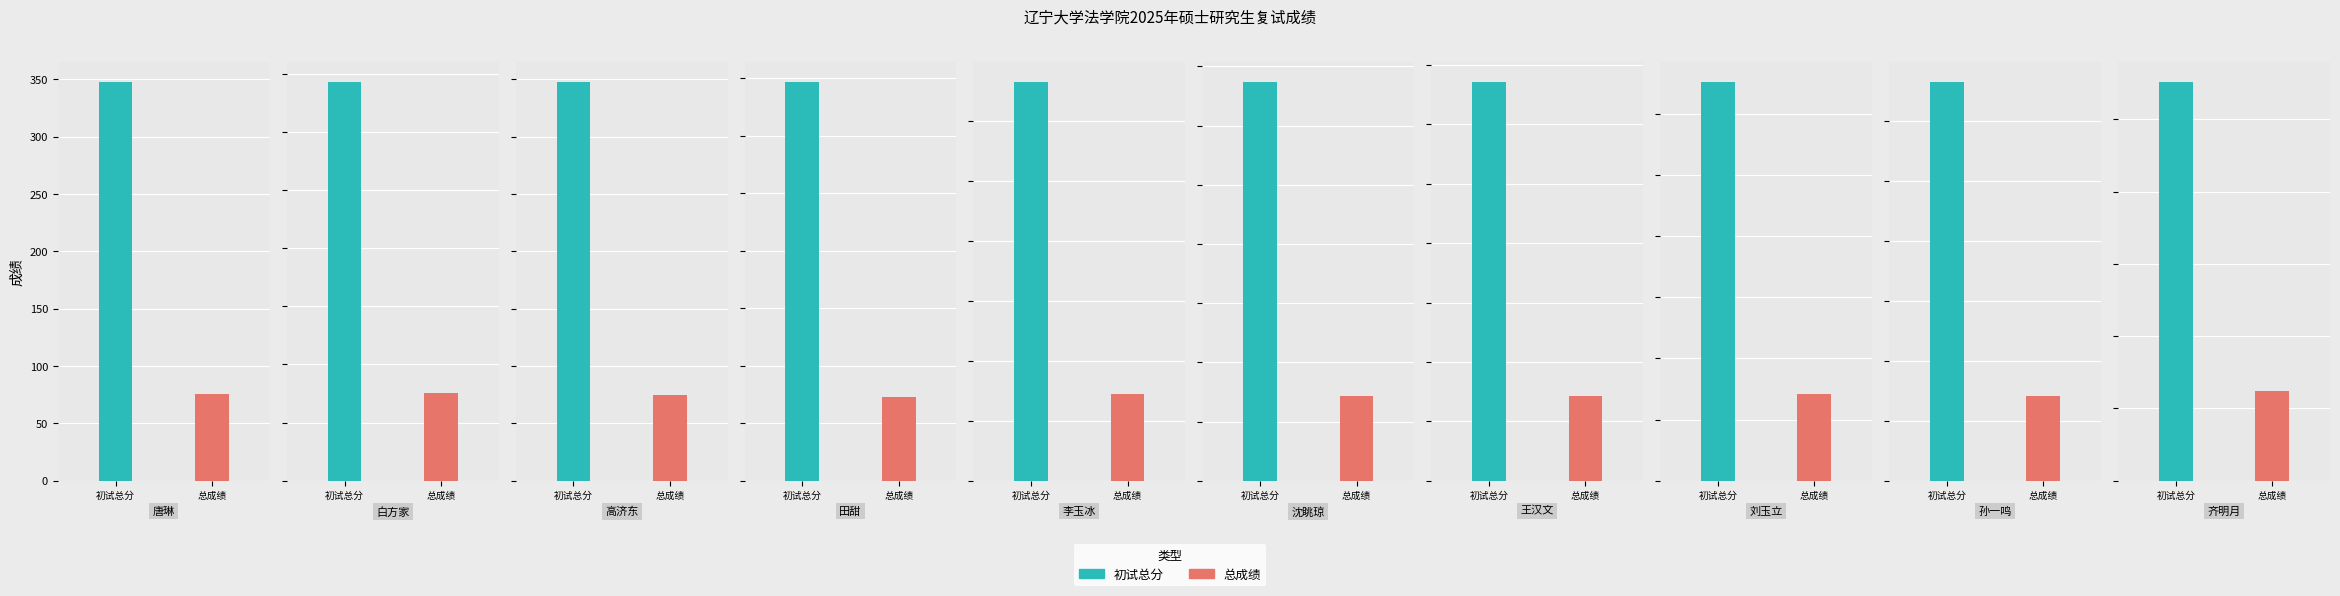

The value of 初试总分 at 唐琳 is 348.0. True or false?

True